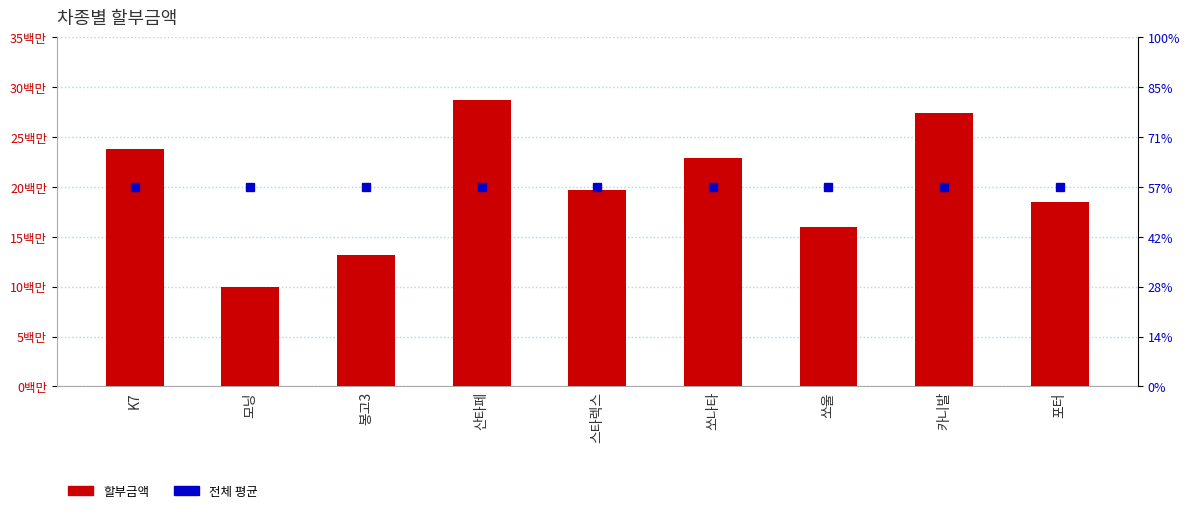

Reading left to right, what are all the values shown in this chart?

전체 평균: K7=20000000.0	모닝=20000000.0	봉고3=20000000.0	산타페=20000000.0	스타렉스=20000000.0	쏘나타=20000000.0	쏘울=20000000.0	카니발=20000000.0	포터=20000000.0
할부금액: K7=23820000.0	모닝=9962000.0	봉고3=13133000.0	산타페=28660000.0	스타렉스=19700000.0	쏘나타=22900000.0	쏘울=15925000.0	카니발=27433000.0	포터=18467000.0